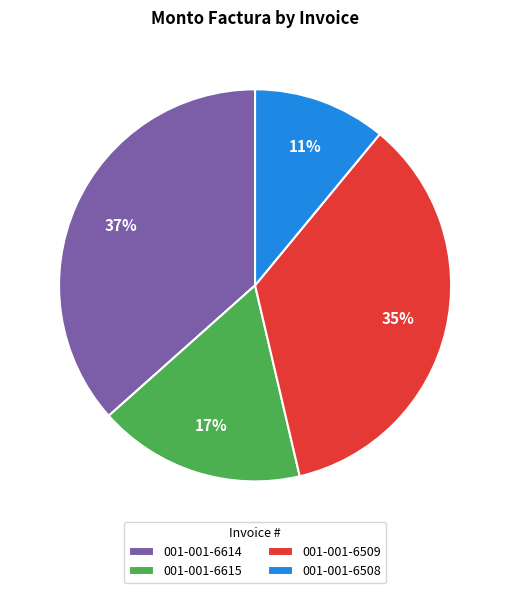

Which category has the smallest portion of the pie?

001-001-6508